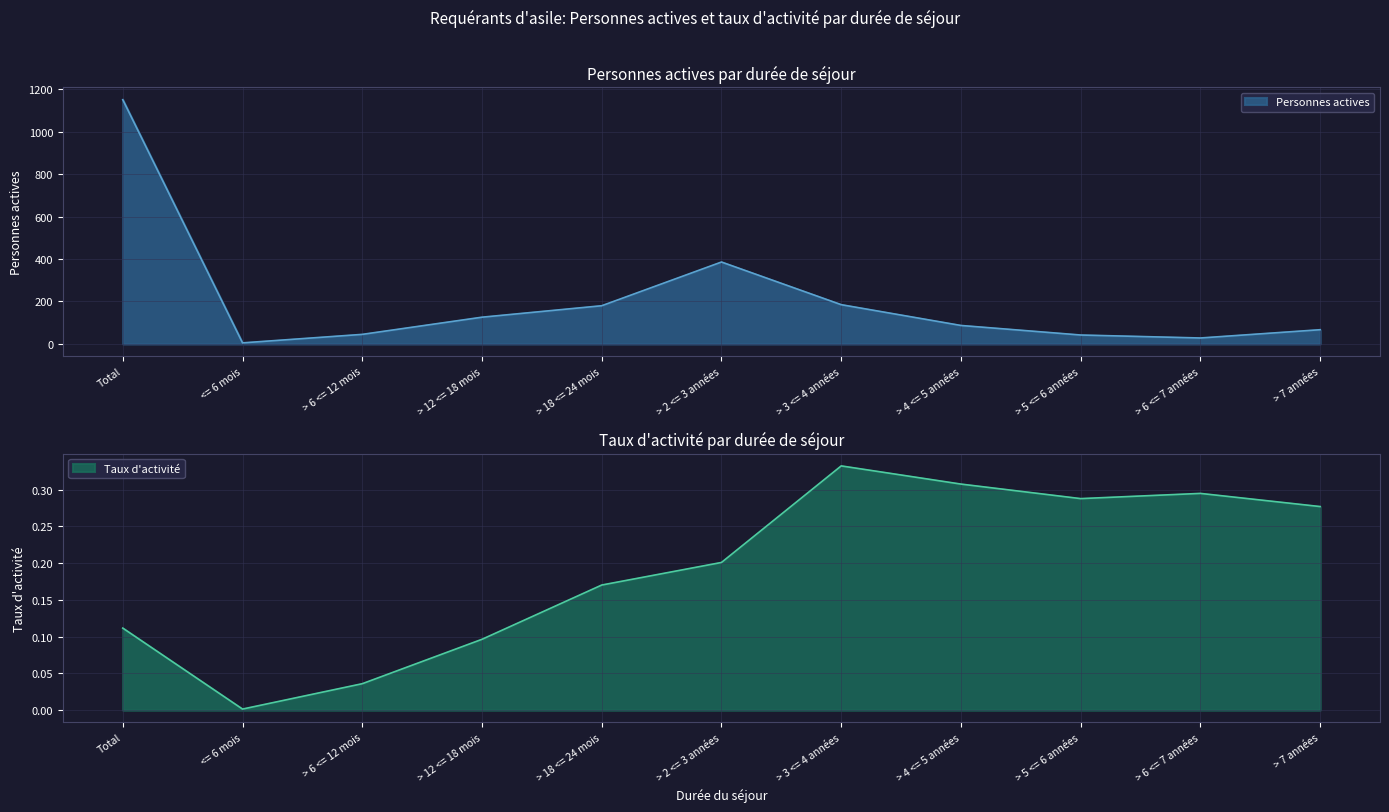

Which label corresponds to the smallest value in the chart?

<= 6 mois